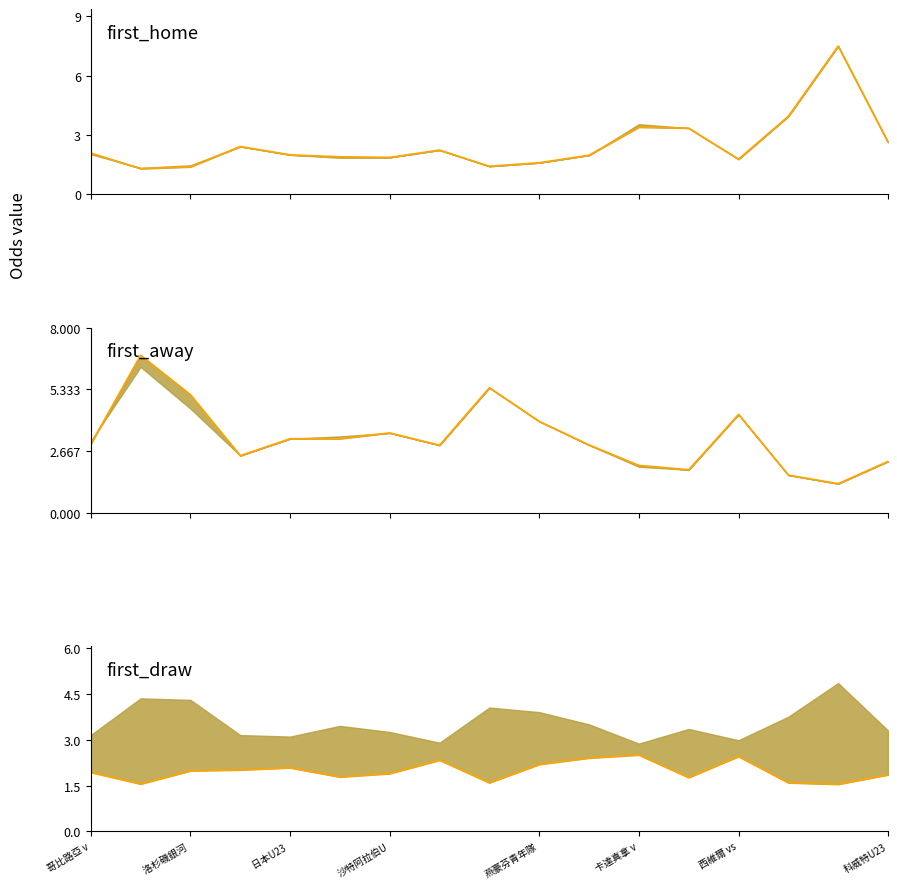

The value of last_home at 日本U23 is 1.1. True or false?

False